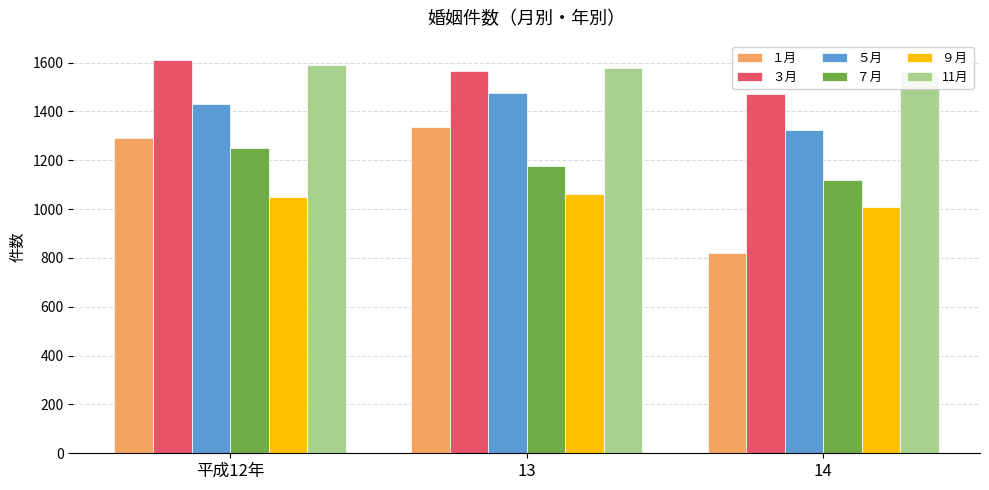

Which label corresponds to the smallest value in the chart?

14